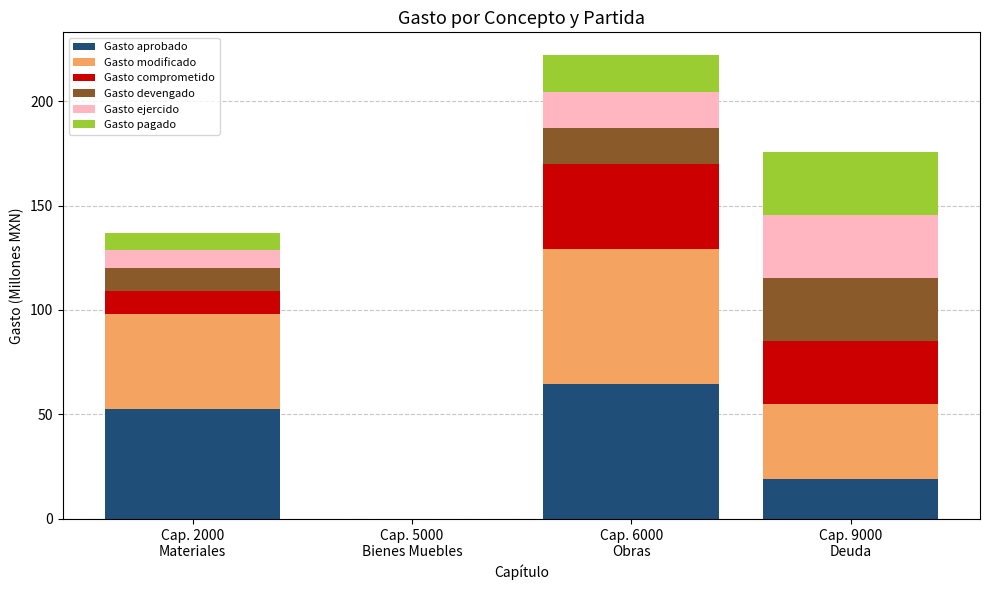

Does the chart contain stacked bars?

Yes